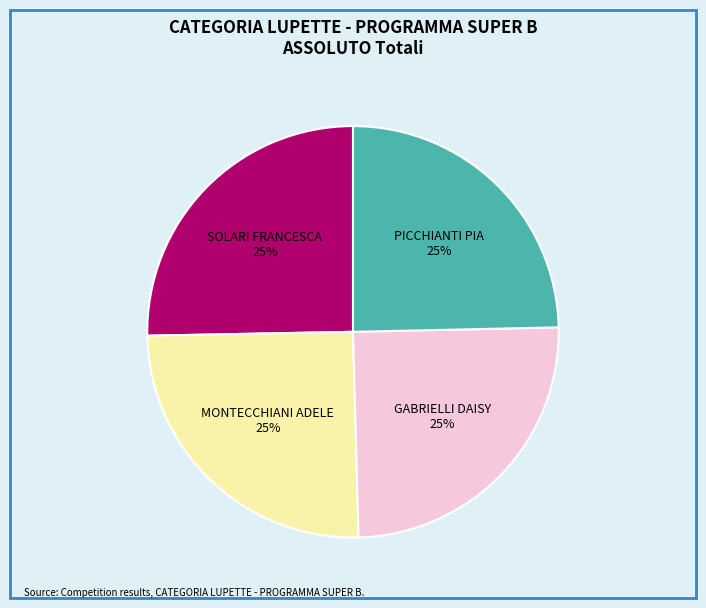

To the nearest percent, what is the average slice percentage?

25%